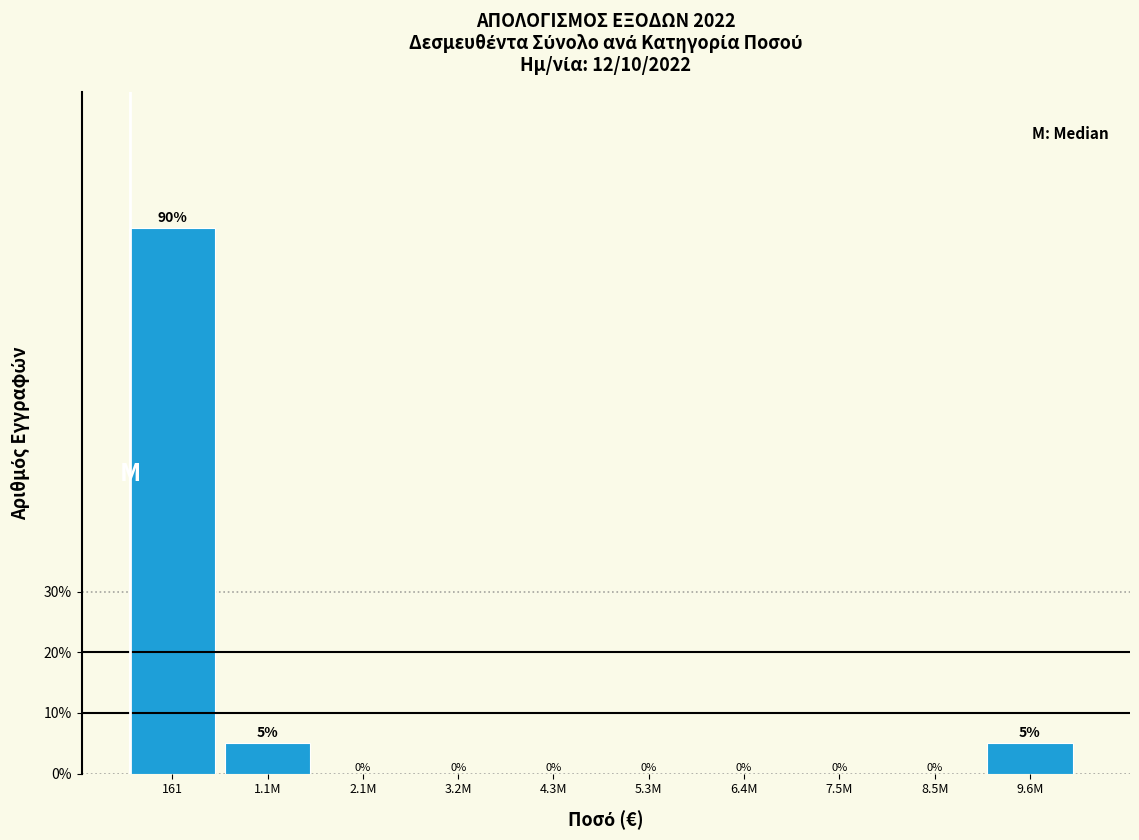

Reading left to right, extract all data points from this chart.

161=90	1.1M=5	2.1M=0	3.2M=0	4.3M=0	5.3M=0	6.4M=0	7.5M=0	8.5M=0	9.6M=5